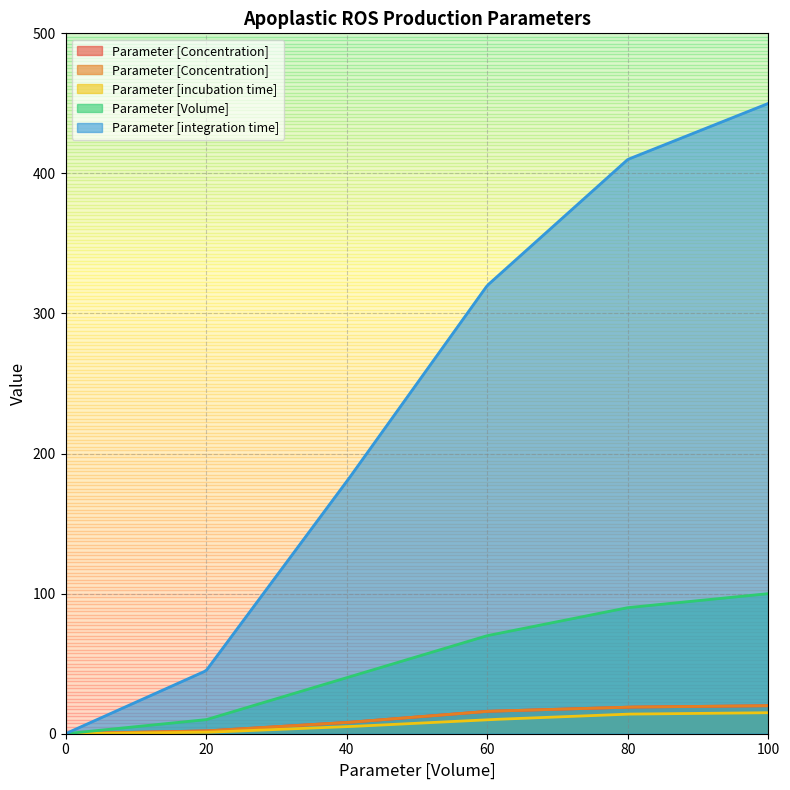

Does the chart display data point markers on the line(s)?

No